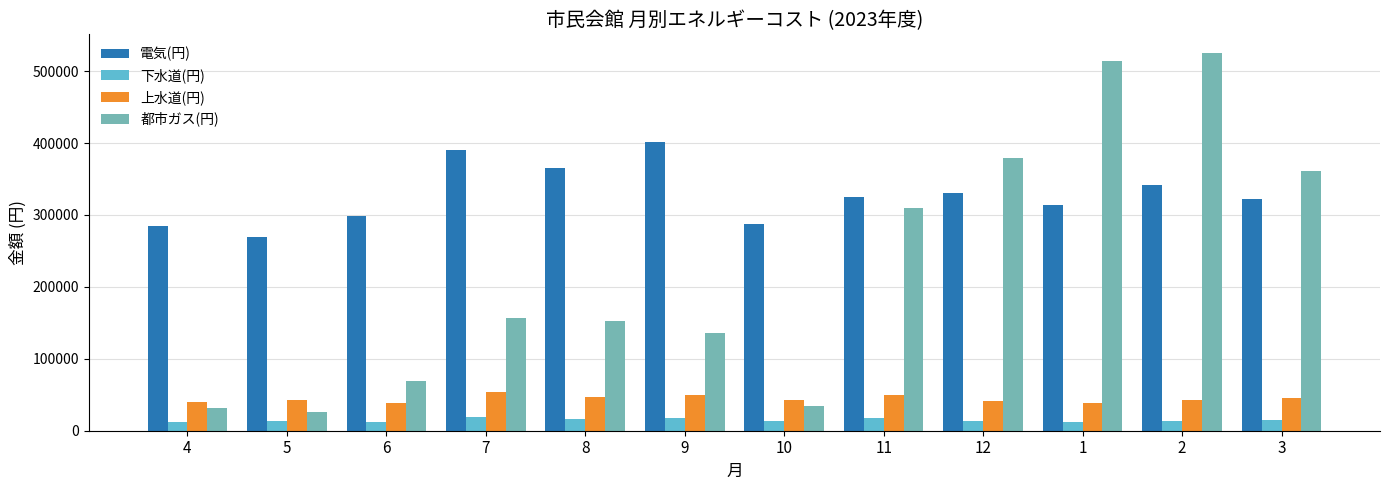

What is the label of the 11th bar from the right?

5